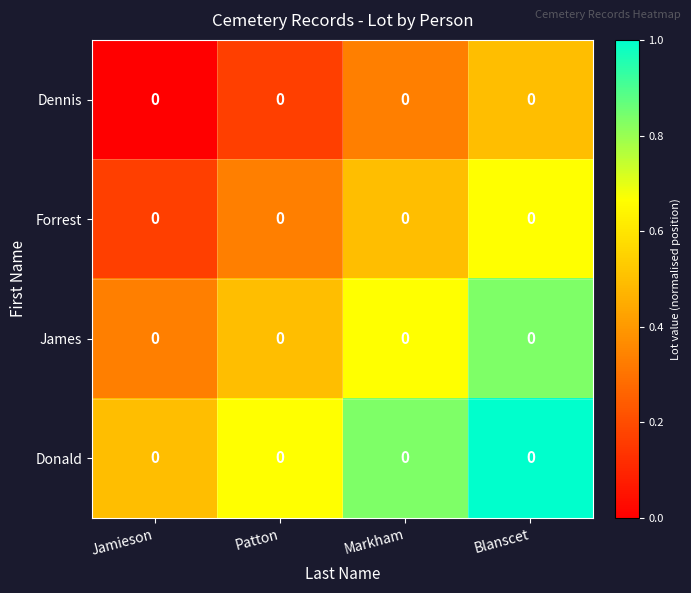

Which has a higher value, Patton or Markham?

Markham